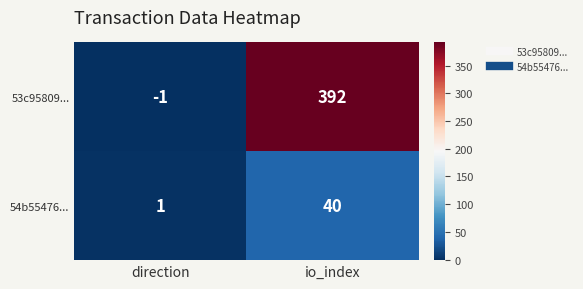

The value of 54b55476... at direction is 0. True or false?

False